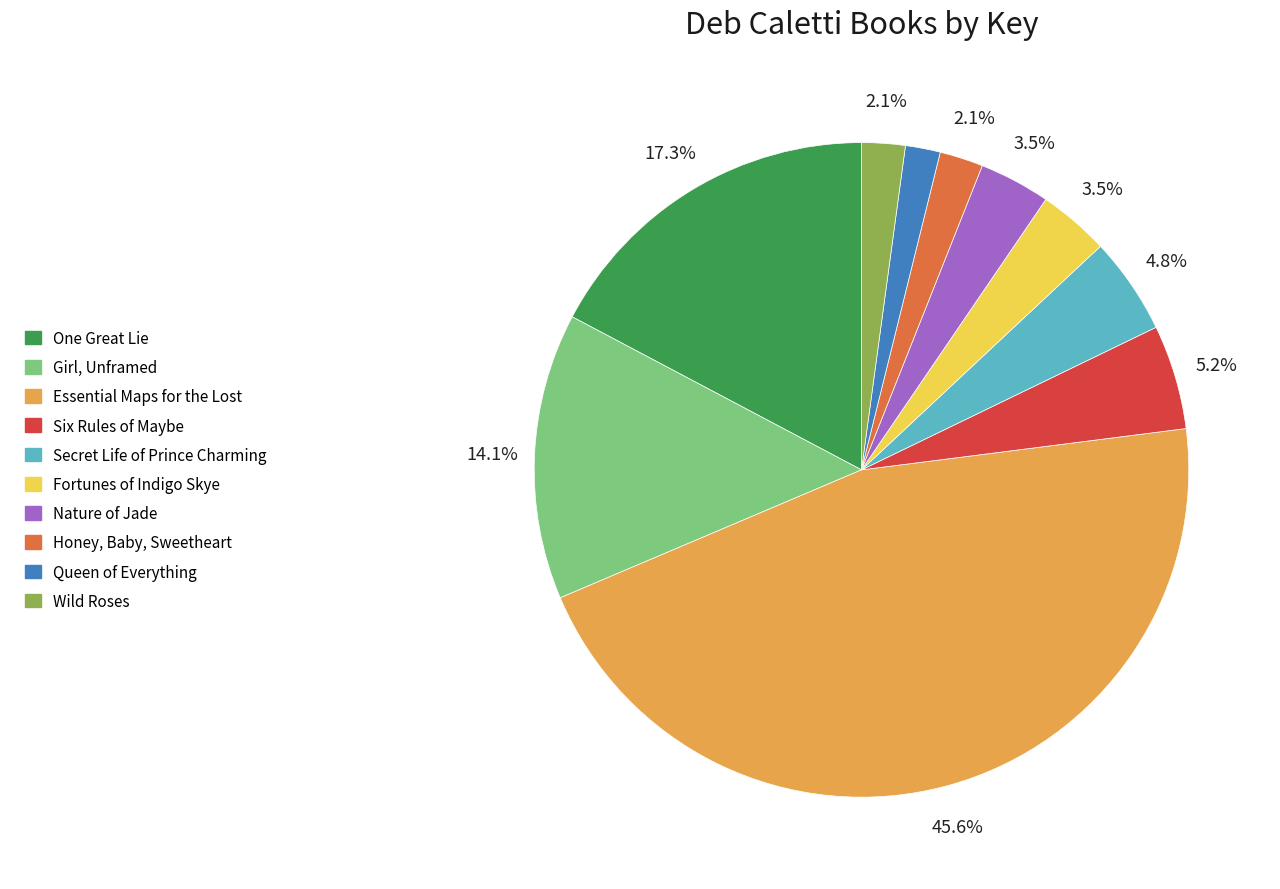

Does Essential Maps for the Lost represent more than half of the total?

No